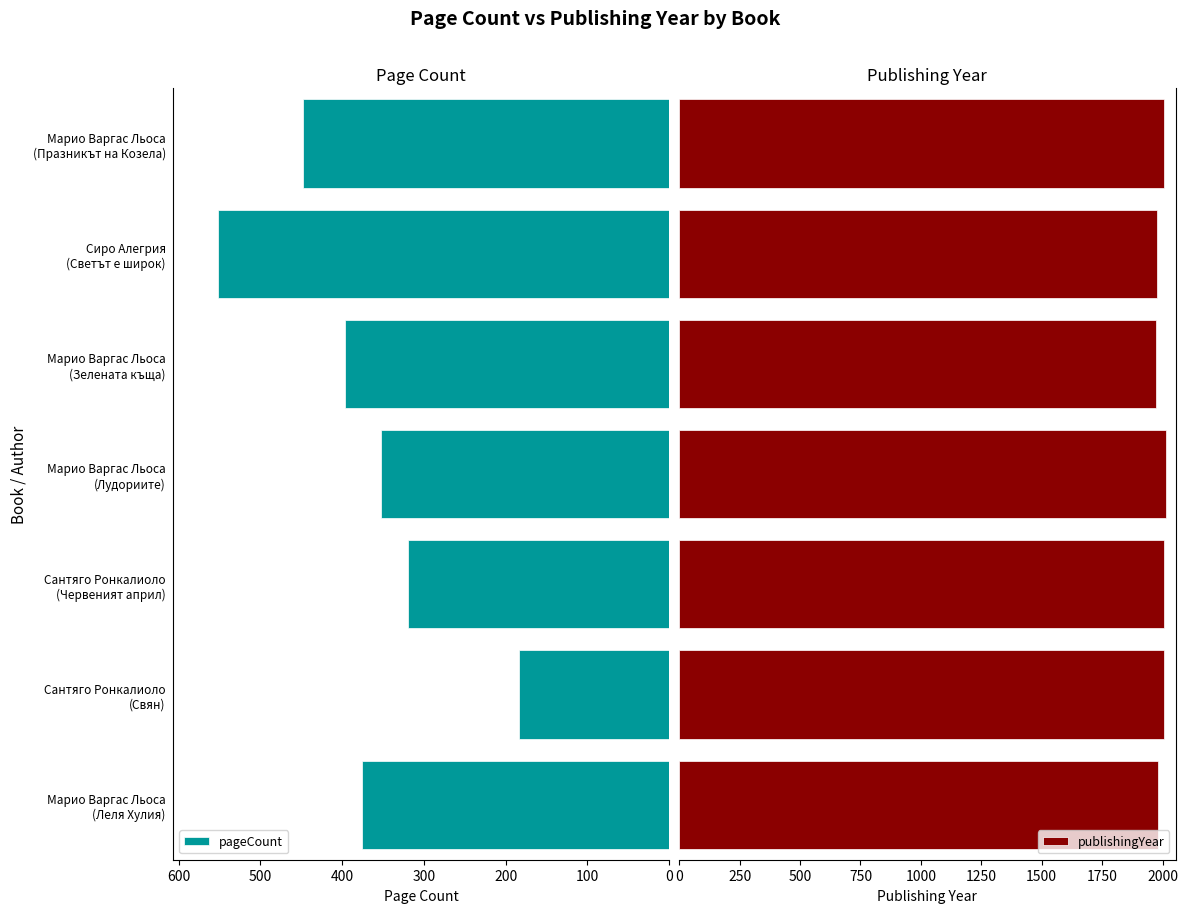

What is the sum of all publishingYear values?

13965